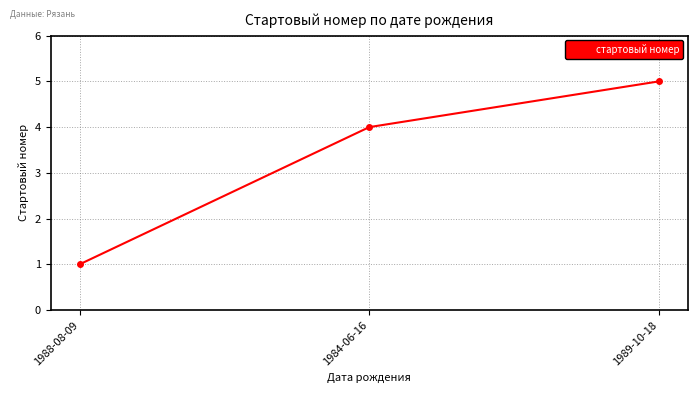

What value does the data have at 1989-10-18?

5